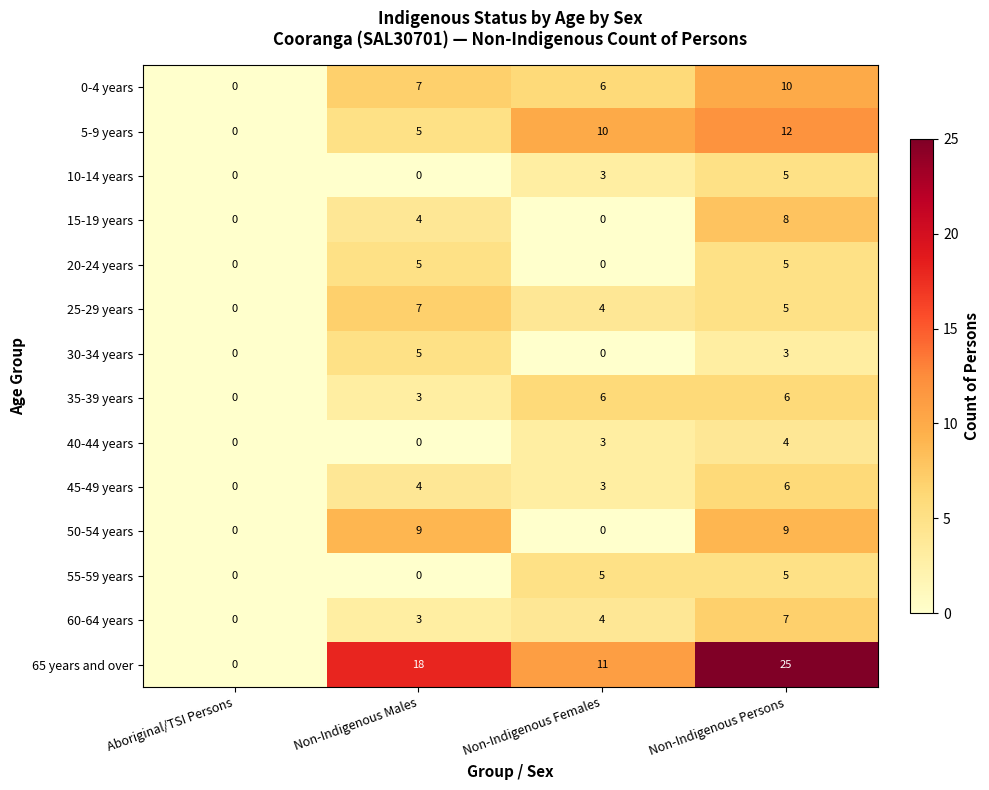

What is the sum of the 35-39 years values at Non-Indigenous Persons and Non-Indigenous Females?

12